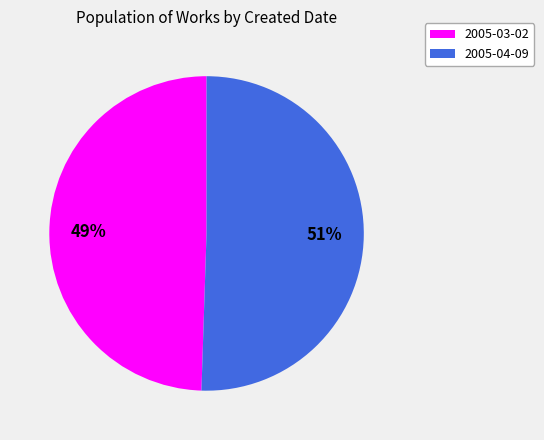

Is it true that 2005-03-02 is 55% of the pie?

False